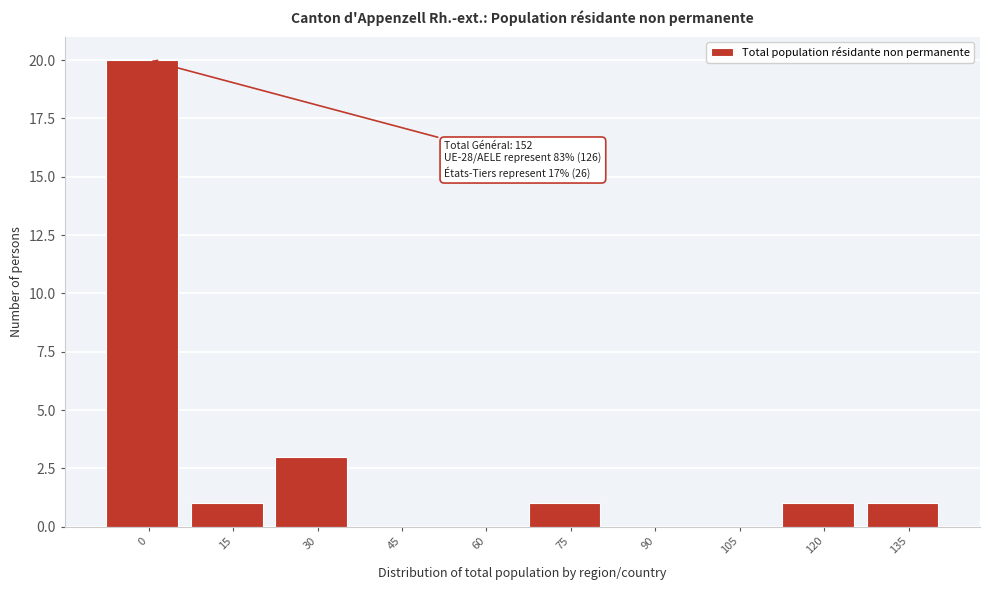

Reading right to left, extract all data points from this chart.

135=1	120=1	105=0	90=0	75=1	60=0	45=0	30=3	15=1	0=20